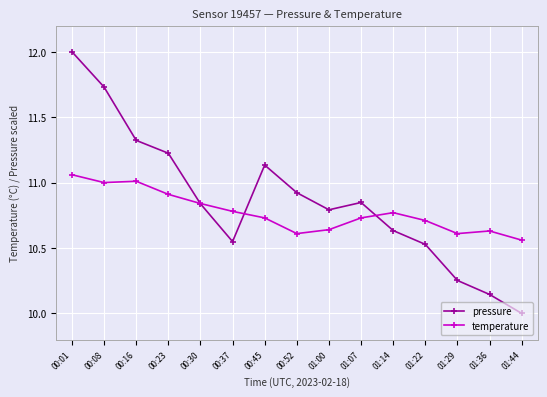

What is the maximum value for pressure?

12.0